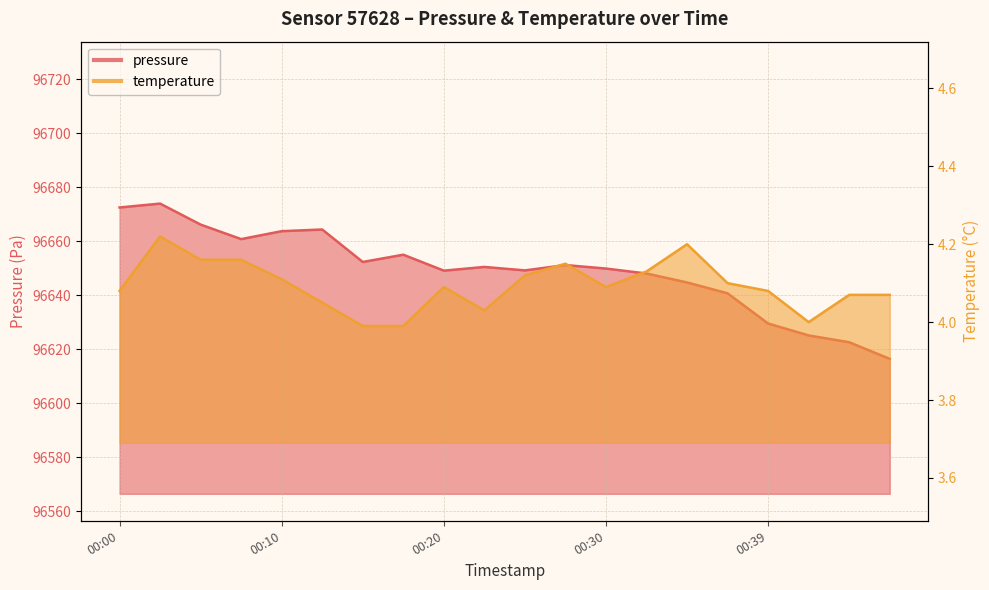

Rank the series by their average value, from highest to lowest.

pressure, temperature